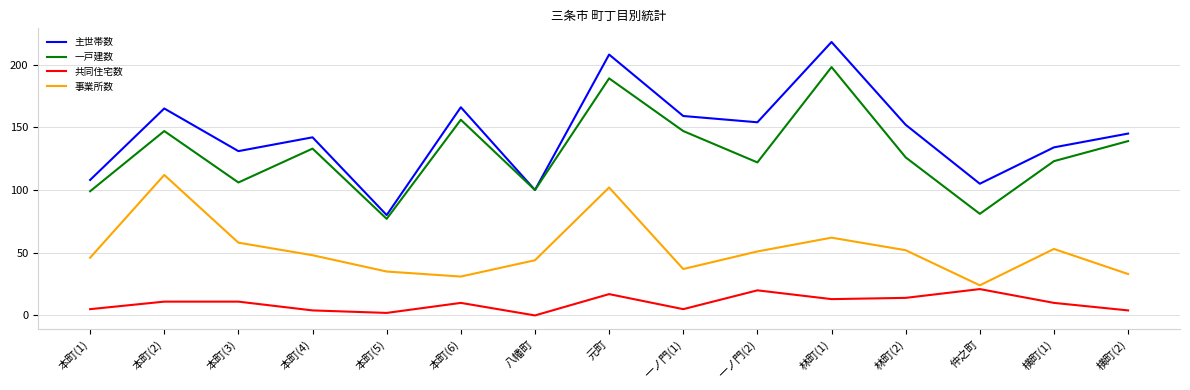

How many lines are shown in the chart?

4